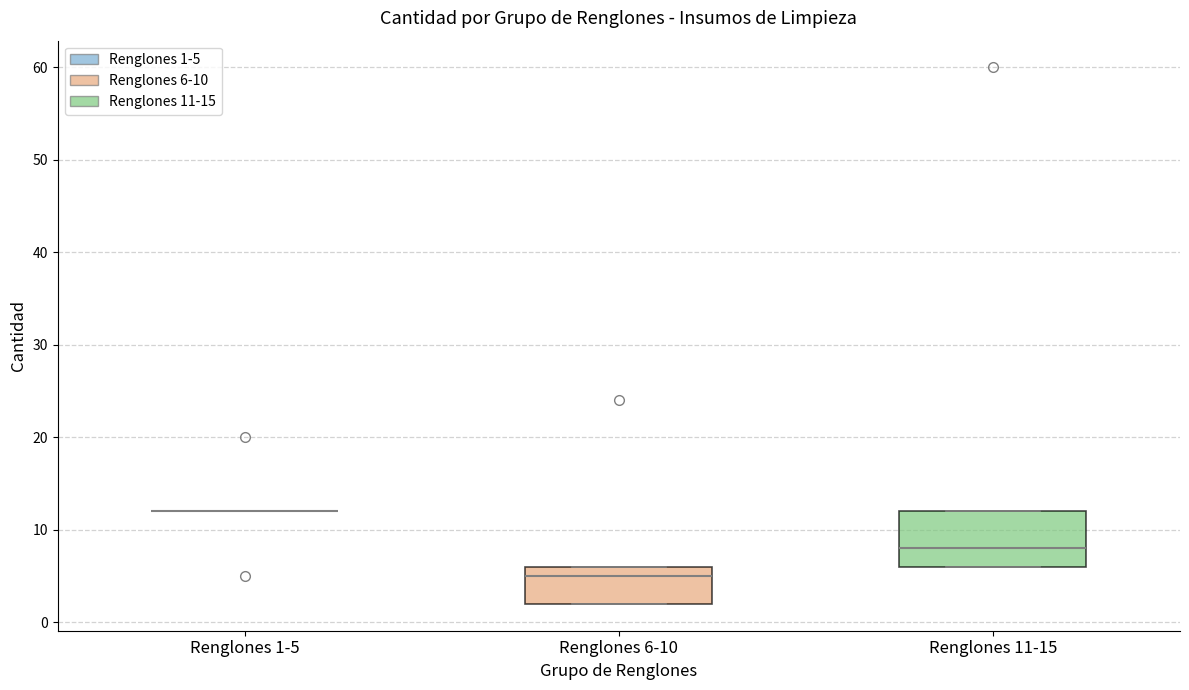

Where is the upper edge of the box for Renglones 11-15 on the y-axis? The values are not printed on the chart, so give them approximately, as read against the axis.

12